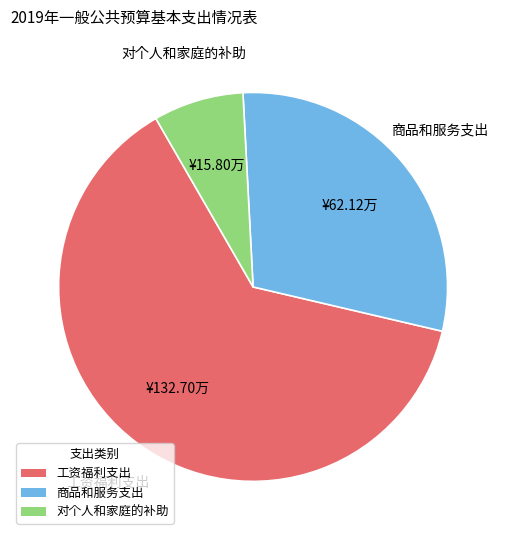

Is the sum of 对个人和家庭的补助 and 工资福利支出 greater than half?

Yes